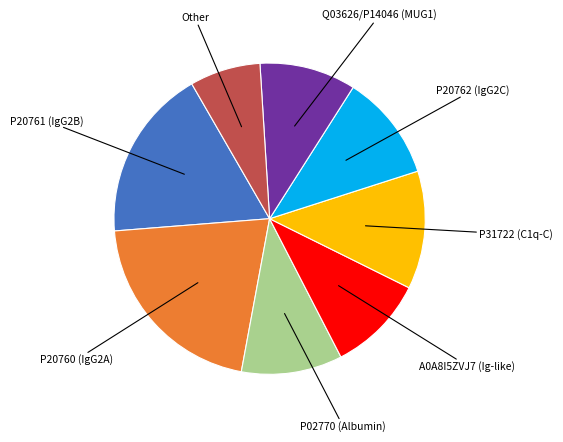

Does any single category account for the majority?

No